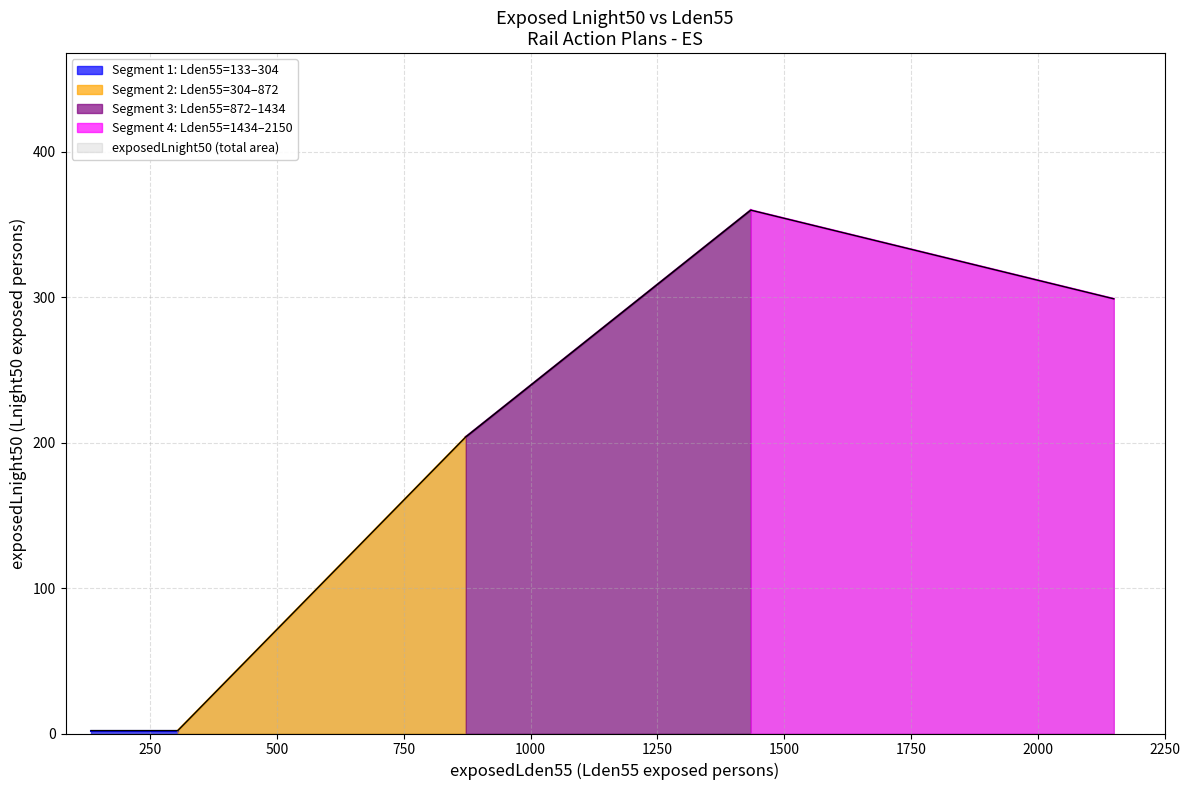

What is the label of the 1st point from the right?

2150